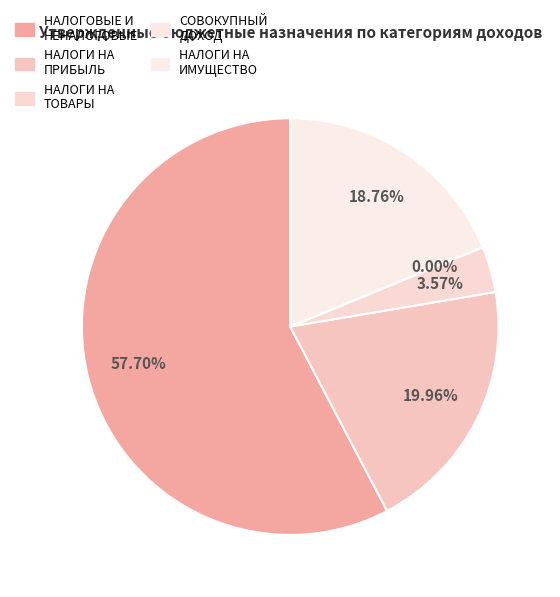

What is the majority slice?

НАЛОГОВЫЕ И НЕНАЛОГОВЫЕ ДОХОДЫ